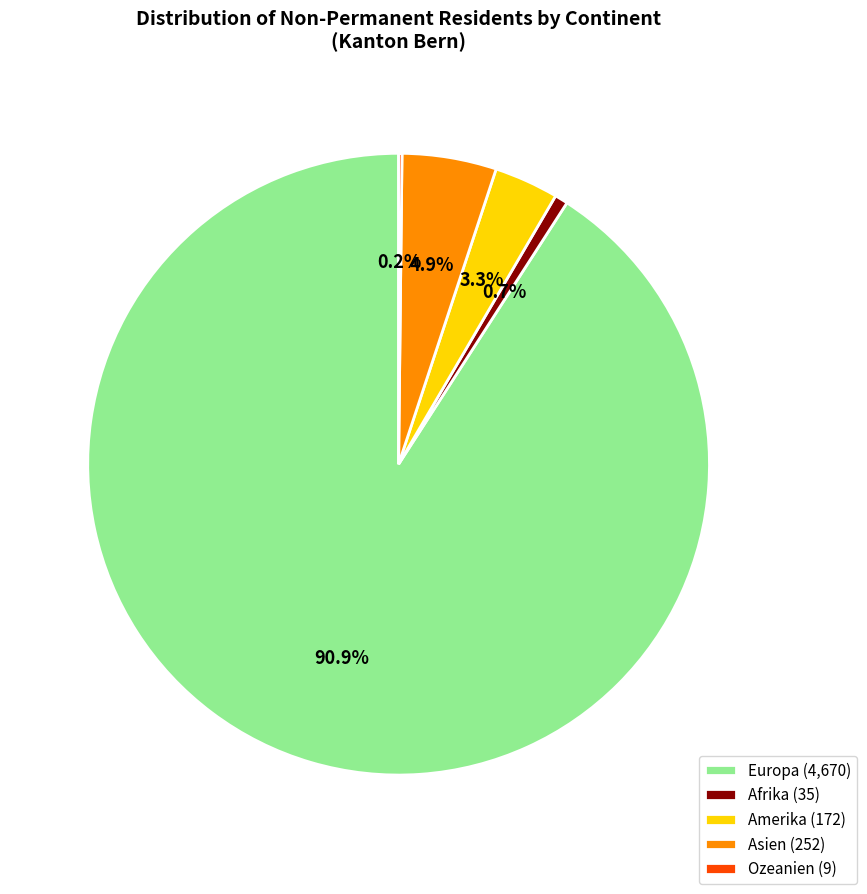

Which slice is the largest?

Europa